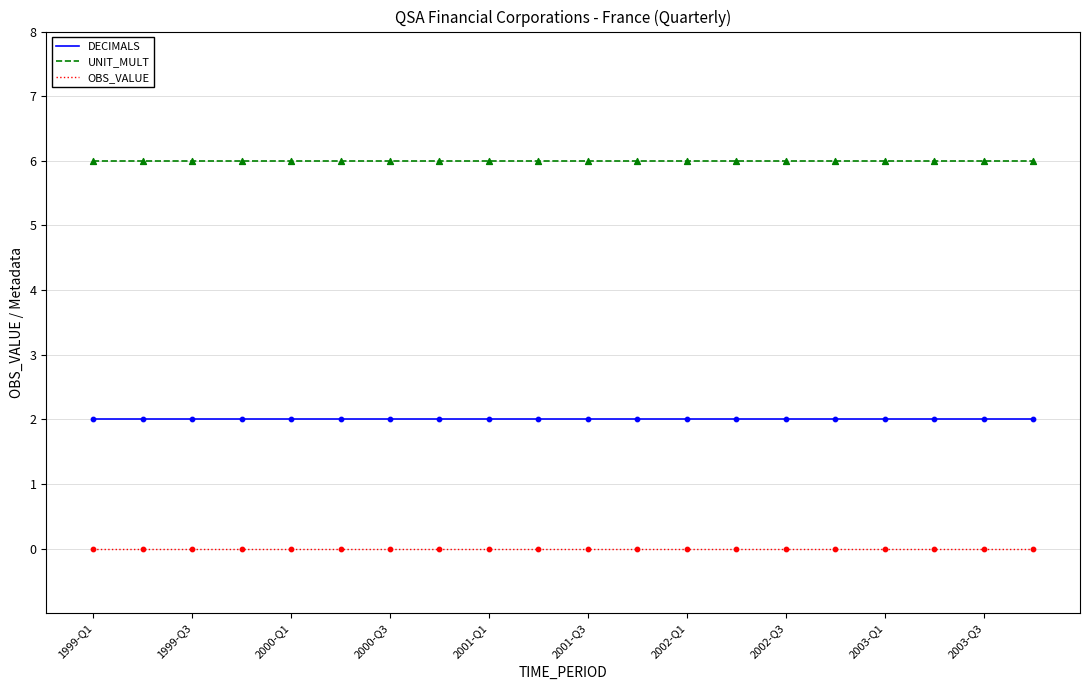

List the series in order of their overall mean, highest first.

UNIT_MULT, DECIMALS, OBS_VALUE